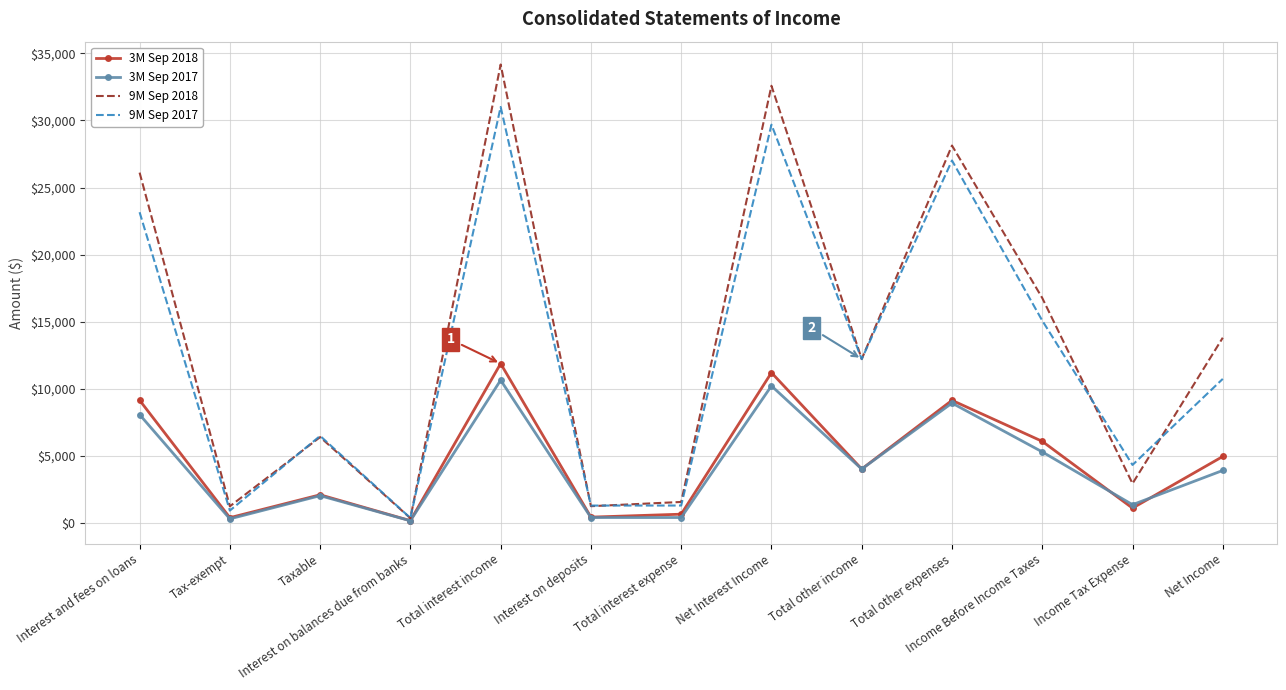

Between Interest on deposits and Total other expenses, which series saw the biggest shift?

9M Sep 2018